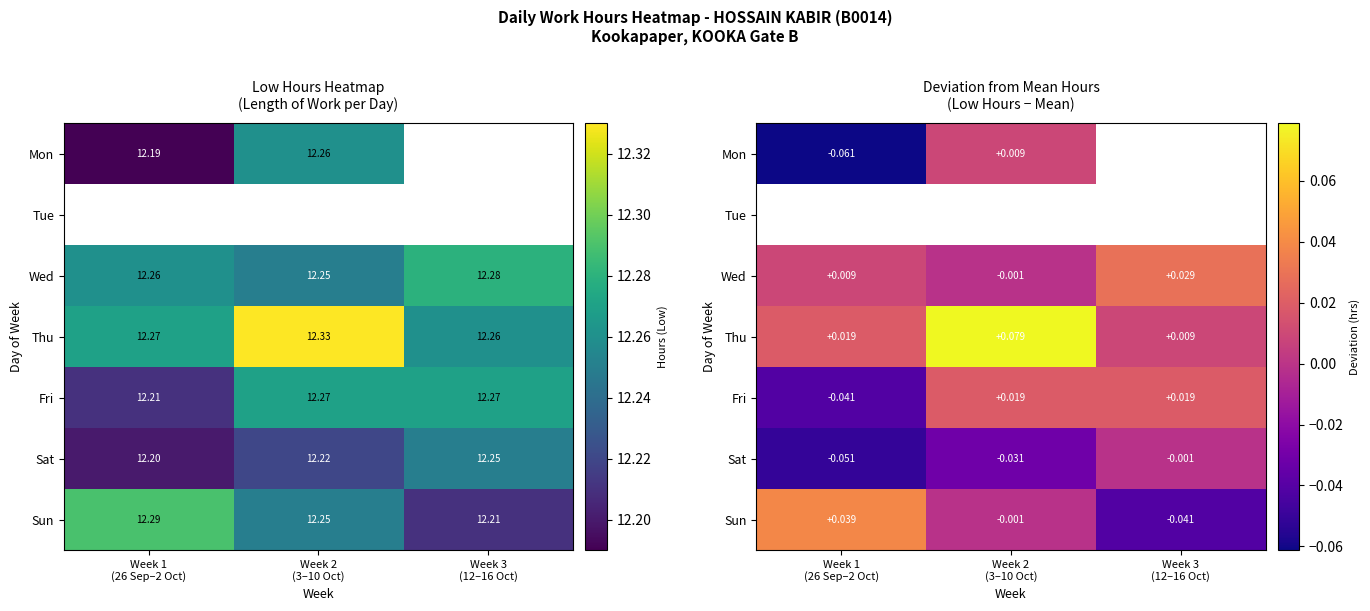

Which label corresponds to the largest value in the chart?

Week 2
(3–10 Oct)